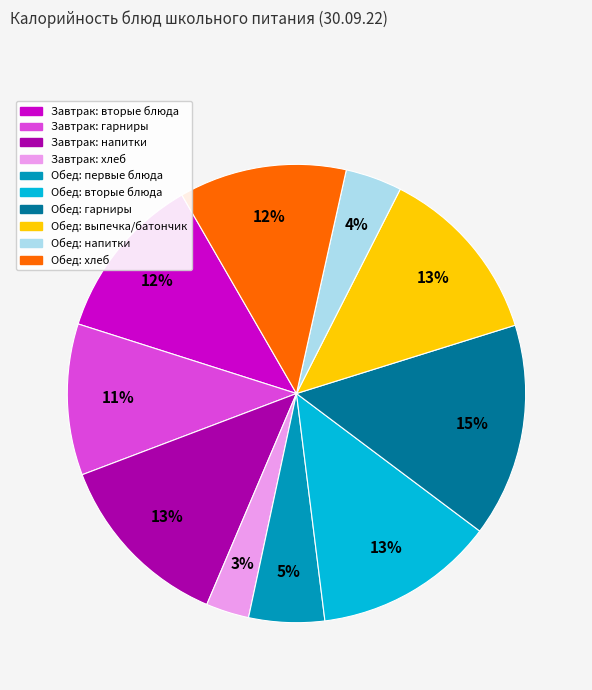

Is there a majority slice in this chart?

No